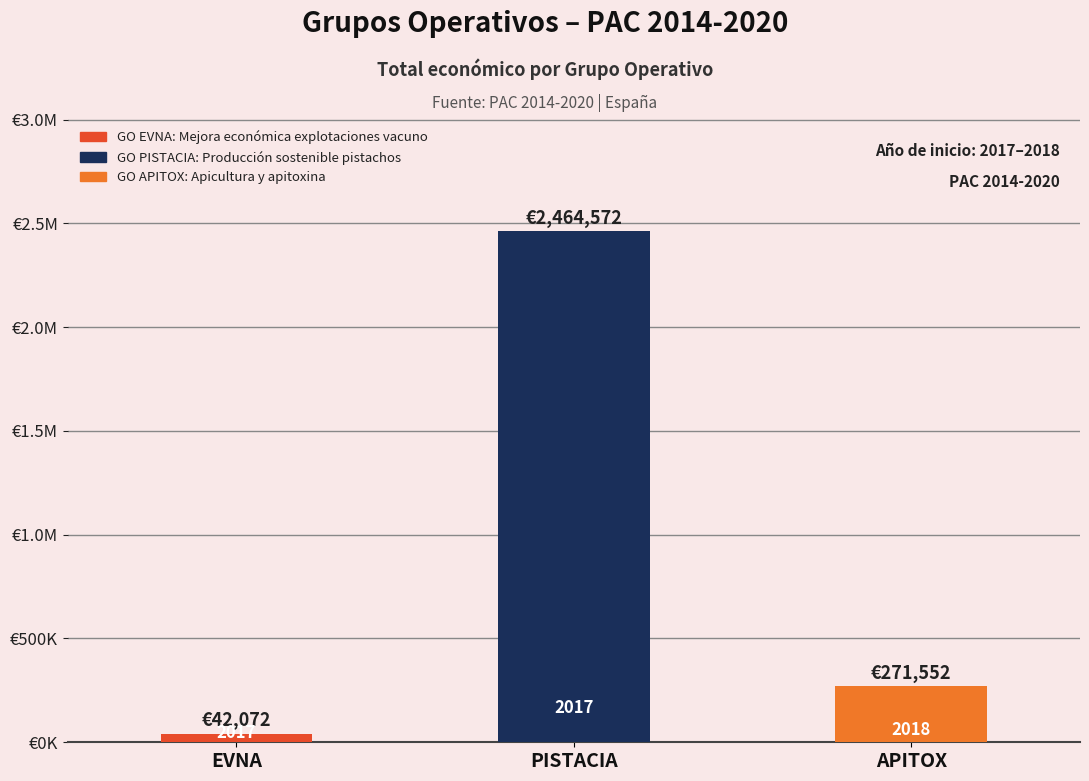

Are the bars horizontal?

No